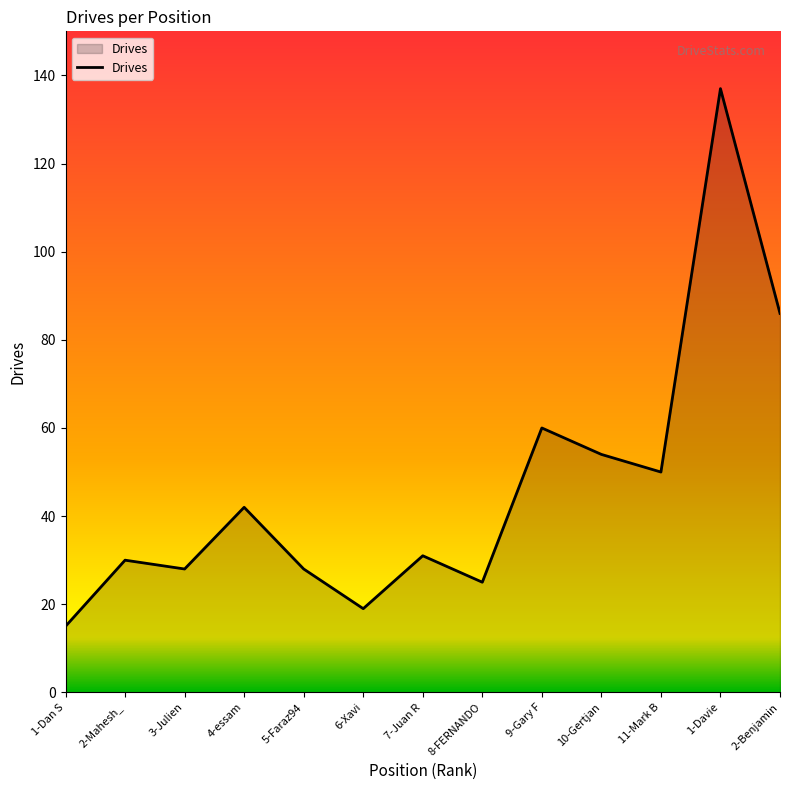

The chart shows a value of 137 at 1-Davie. True or false?

True